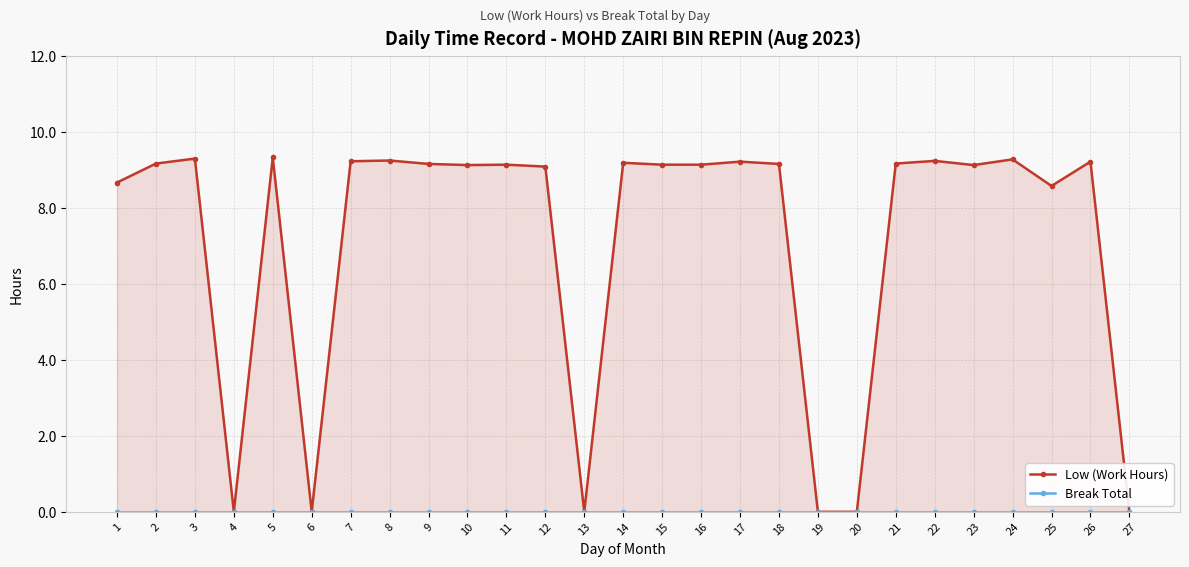

What are all the series names shown in the legend?

Low (Work Hours), Break Total